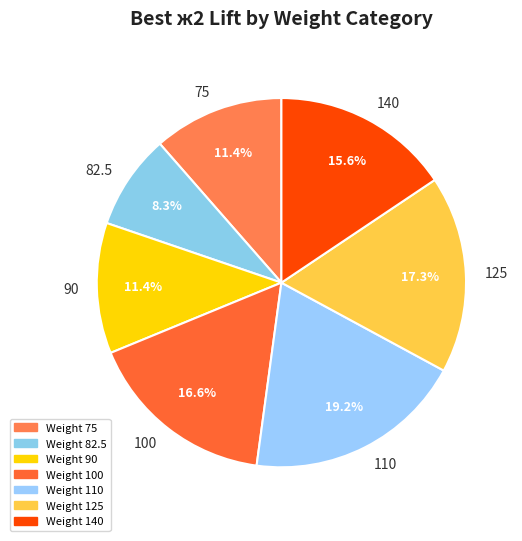

The 140 slice represents 3% of the pie. True or false?

False